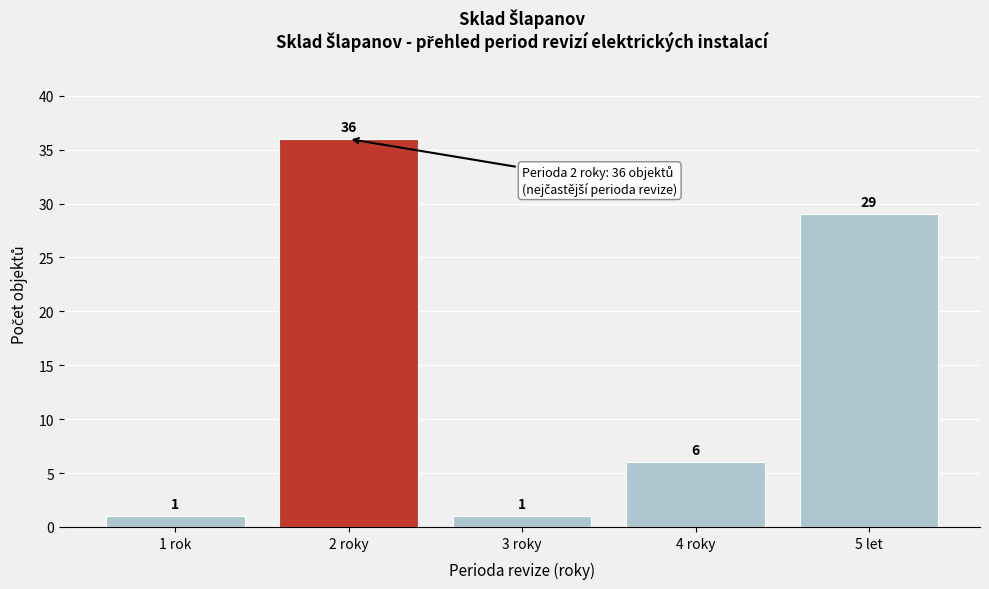

Reading left to right, list all the values displayed in this chart.

1 rok=1	2 roky=36	3 roky=1	4 roky=6	5 let=29